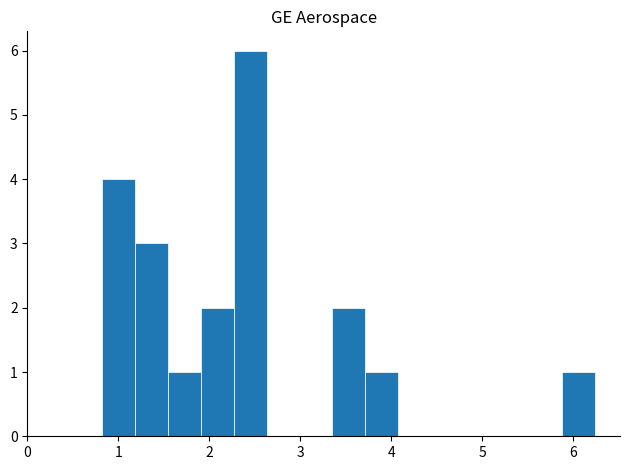

Around what value on the x-axis is the tallest bar? Give the approximate position of its centre, as read against the axis.

2.4